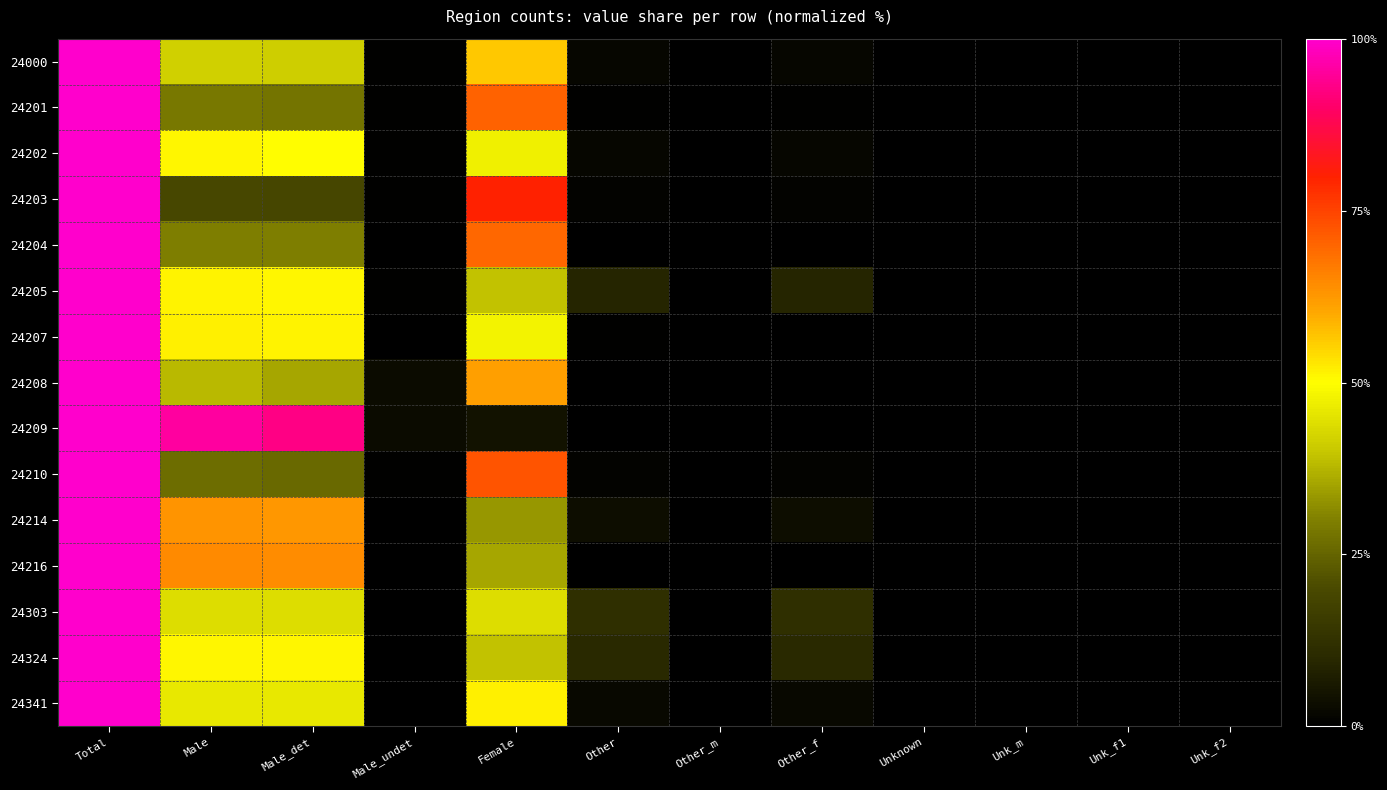

List the series in order of their peak value, highest first.

24000, 24201, 24202, 24203, 24204, 24205, 24207, 24208, 24209, 24210, 24214, 24216, 24303, 24324, 24341